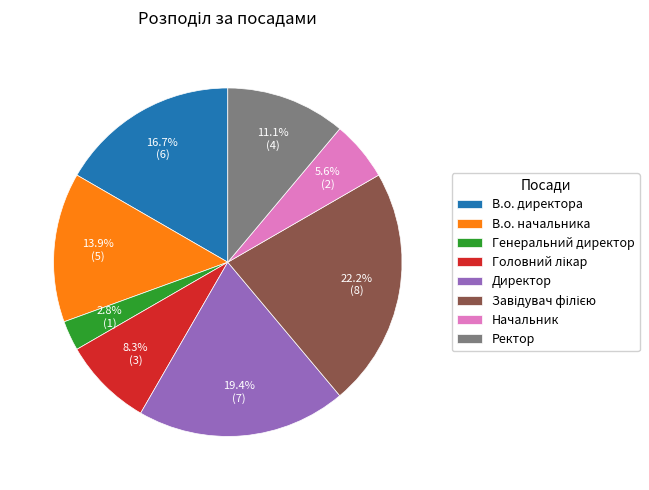

Which category has the smallest portion of the pie?

Генеральний директор